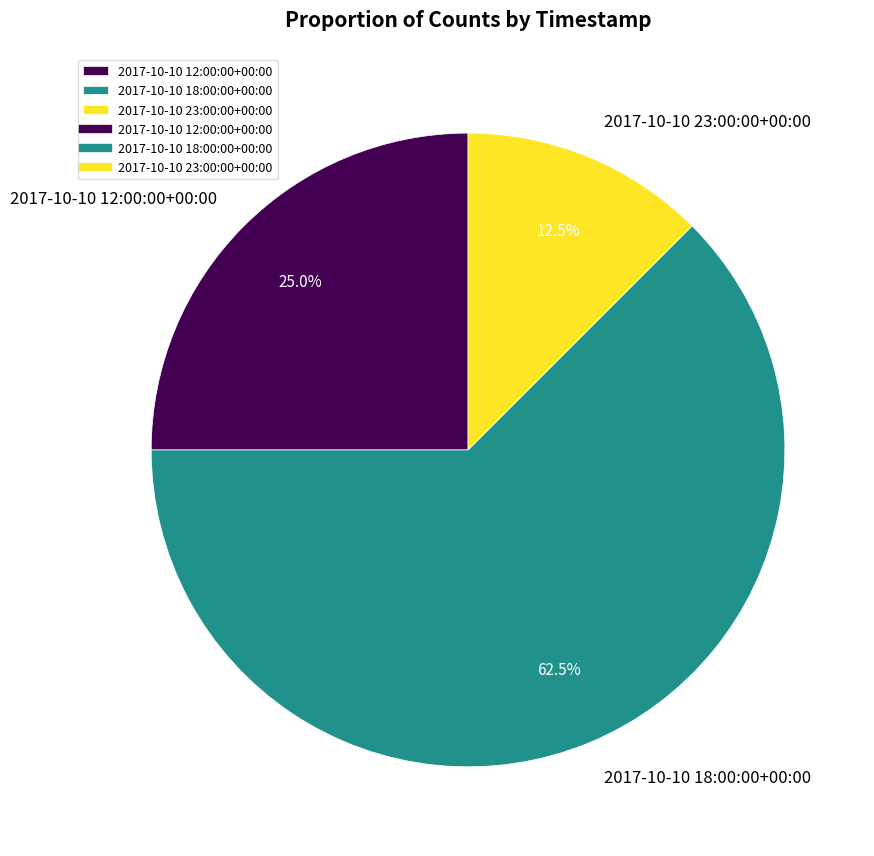

Which slice is the smallest?

2017-10-10 23:00:00+00:00